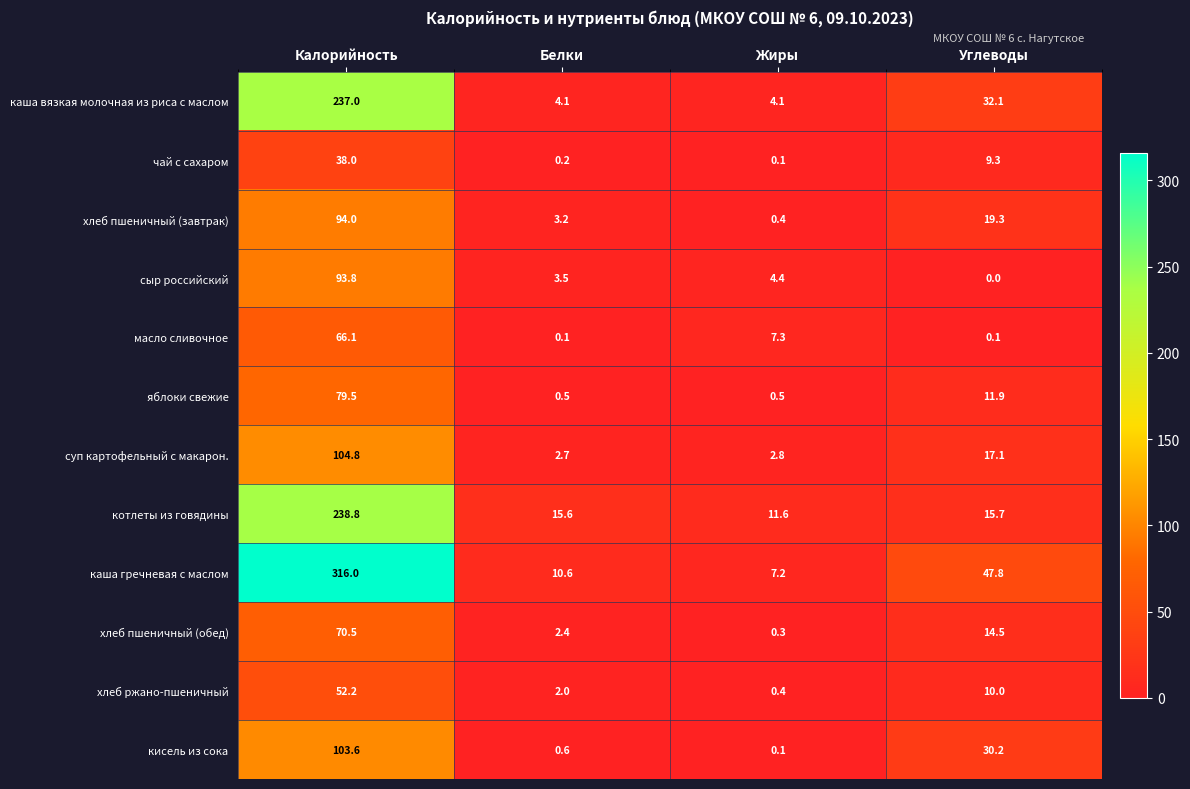

At Углеводы, list the series in order from smallest to largest.

сыр российский, масло сливочное, чай с сахаром, хлеб ржано-пшеничный, яблоки свежие, хлеб пшеничный (обед), котлеты из говядины, суп картофельный с макарон., хлеб пшеничный (завтрак), кисель из сока, каша вязкая молочная из риса с маслом, каша гречневая с маслом